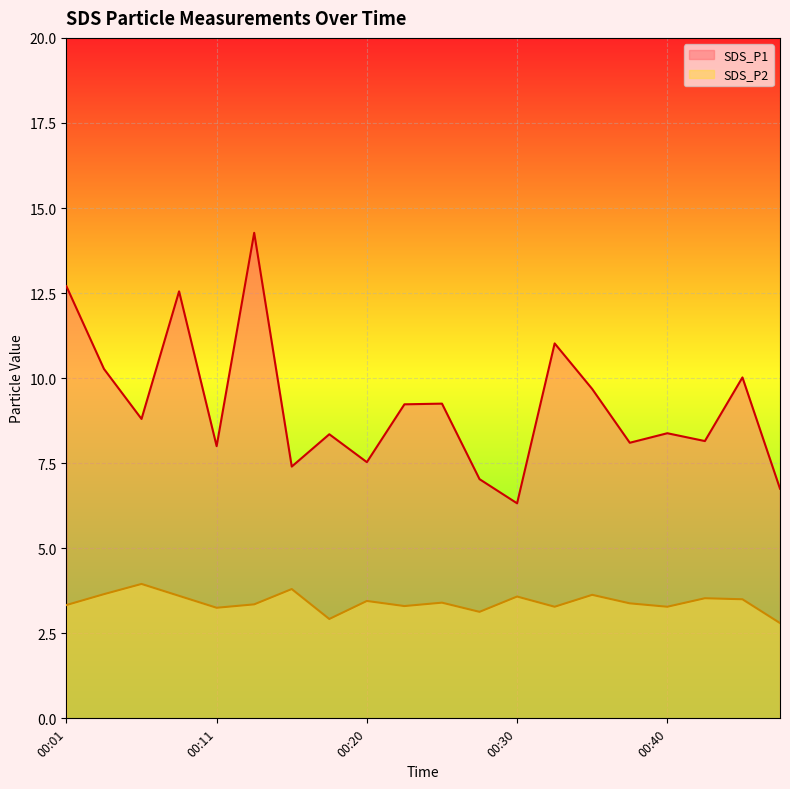

At which category is the sum across all series the highest?

00:13